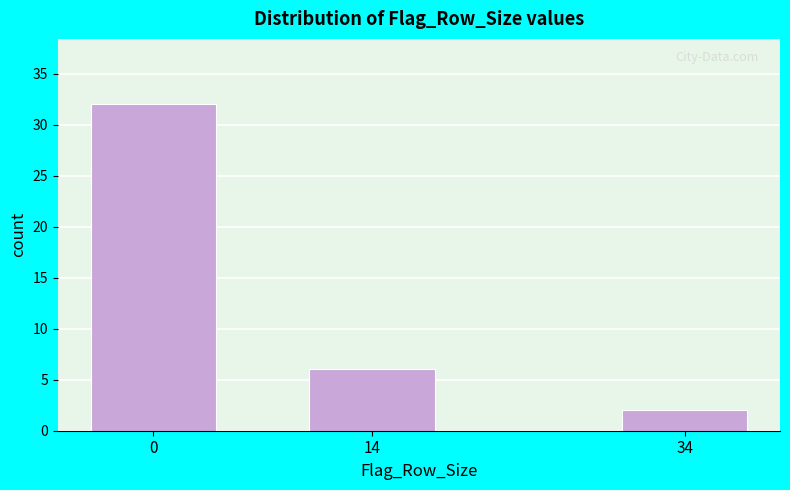

Reading right to left, what are all the values shown in this chart?

34=2	14=6	0=32